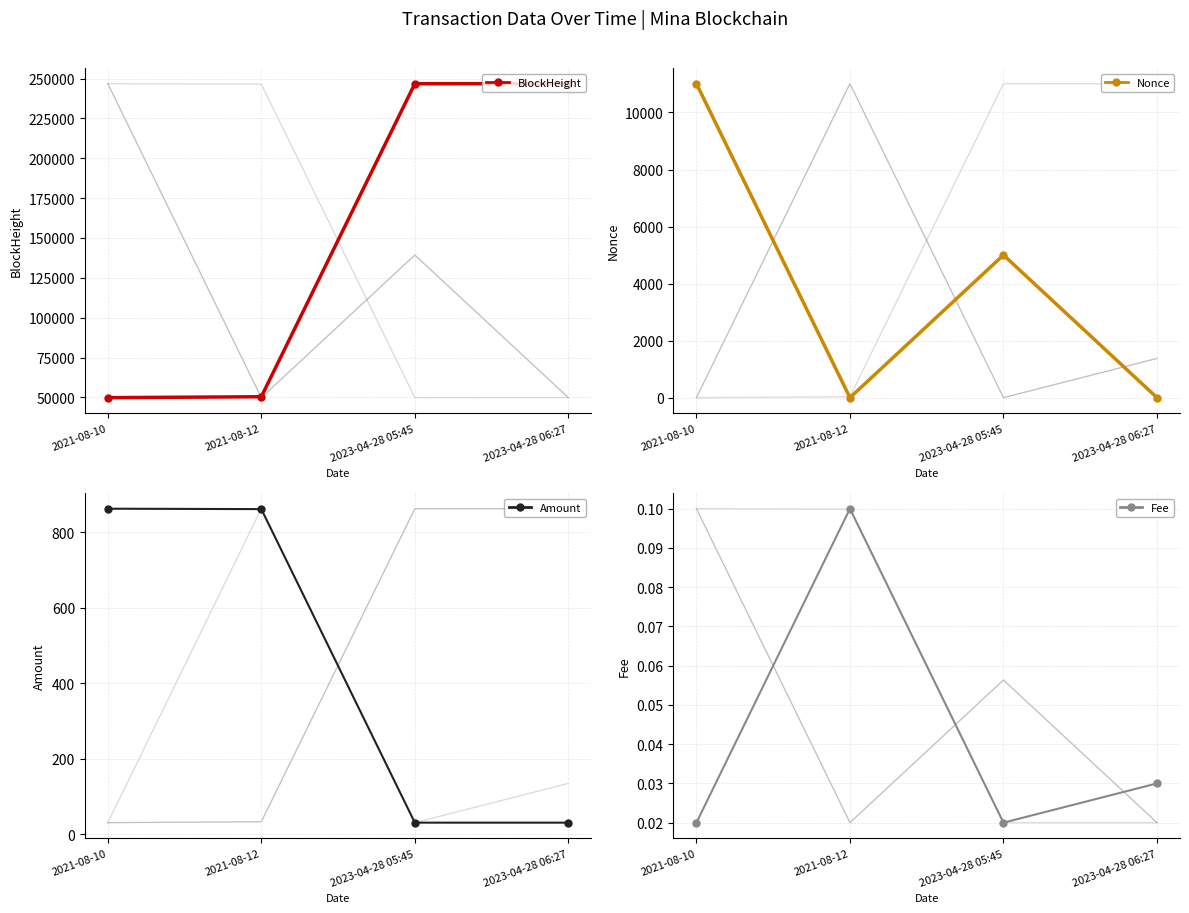

What are all the series names shown in the legend?

BlockHeight, Nonce, Amount, Fee